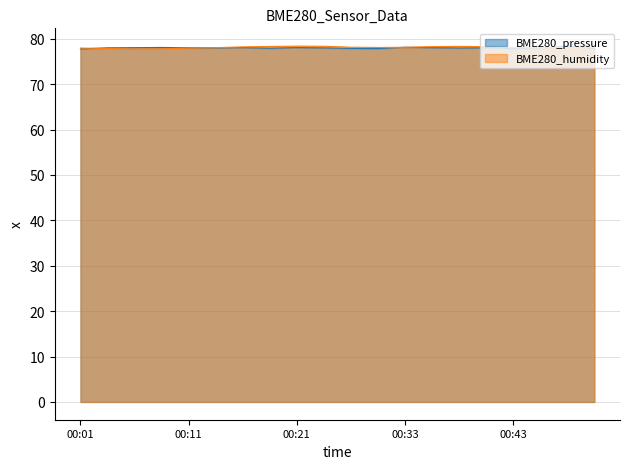

Where is BME280_humidity nearest to the value 78?

00:13